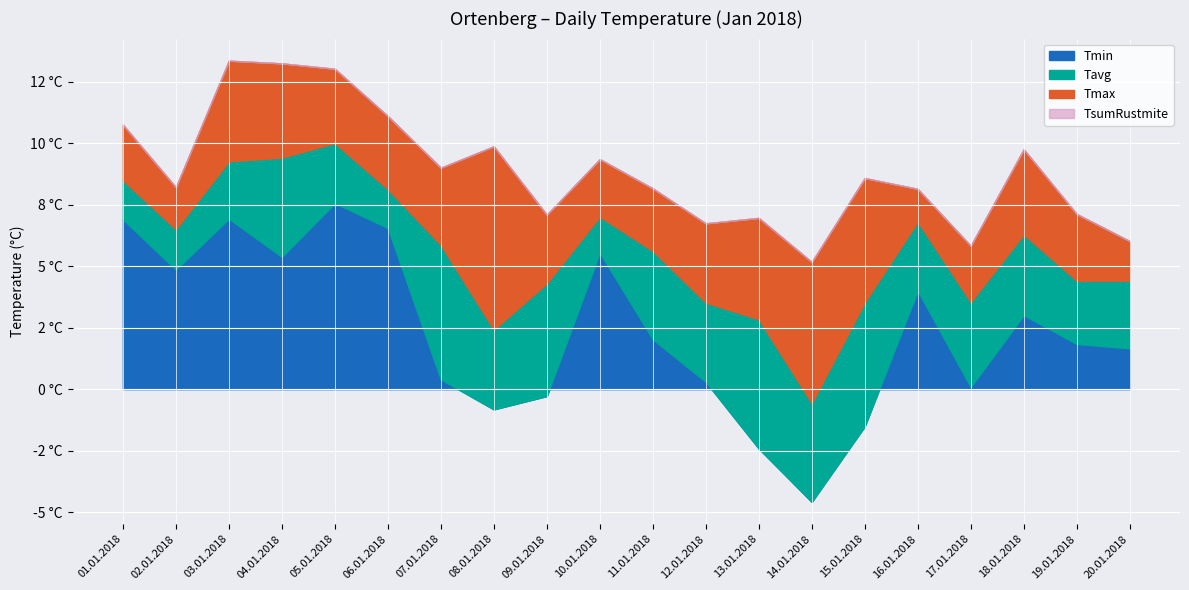

Which series has the largest range (max minus min)?

Tmin